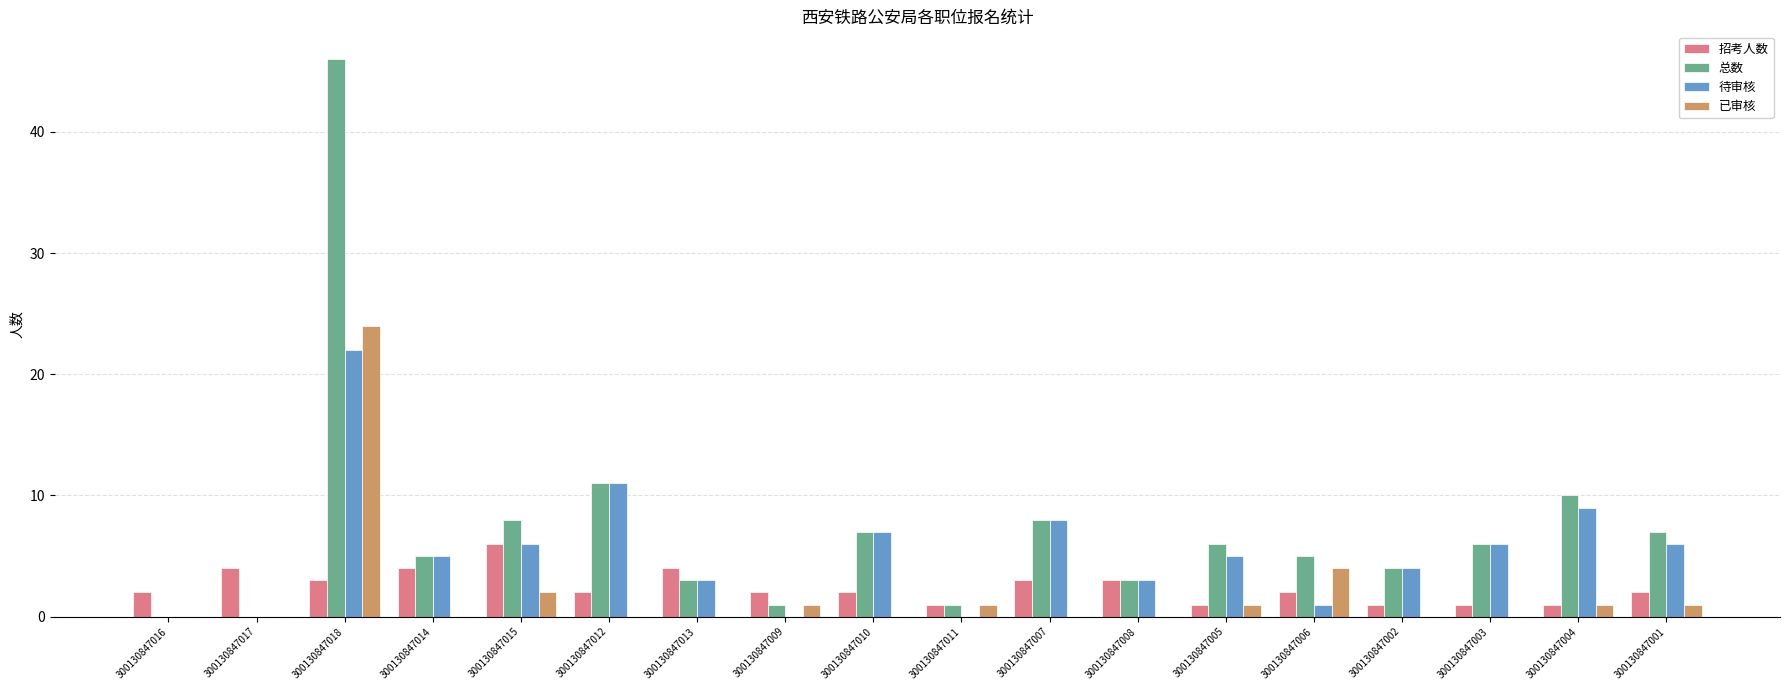

How many distinct data groups are displayed?

4